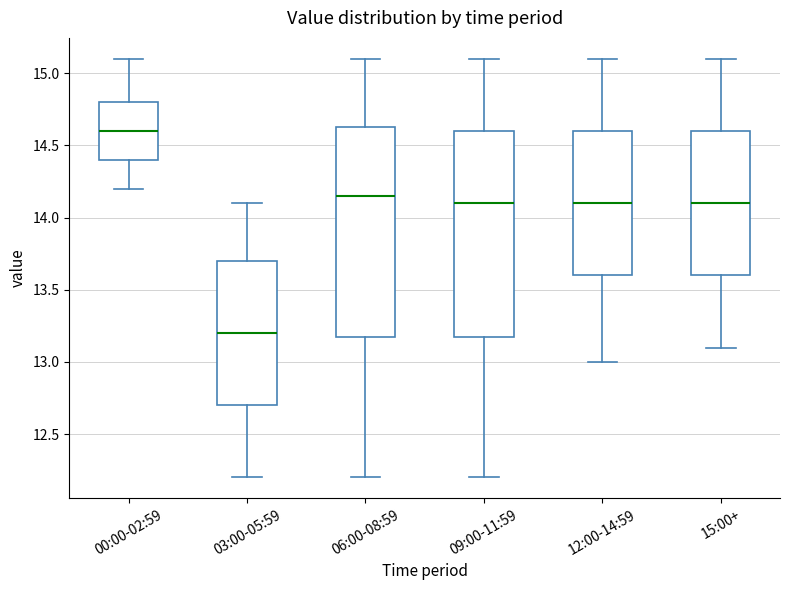

Which box has the highest median line?

00:00-02:59